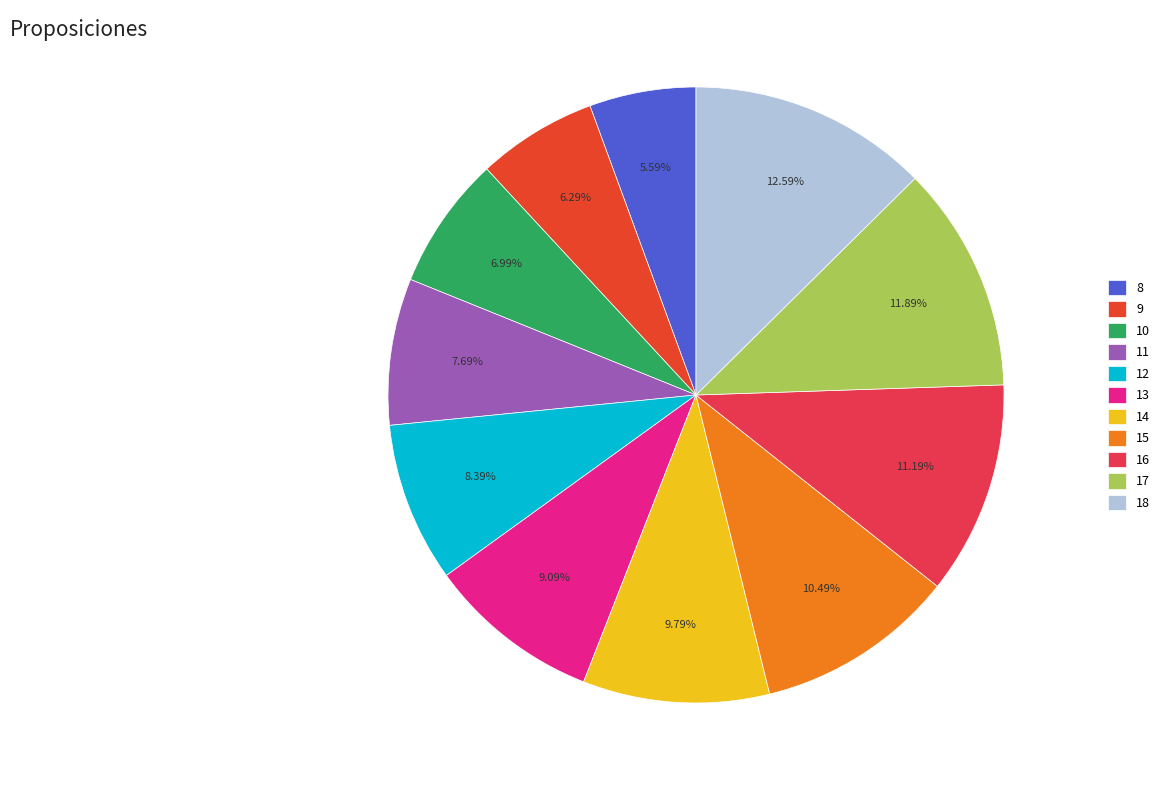

To the nearest percent, what percentage of the pie is 11?

8%